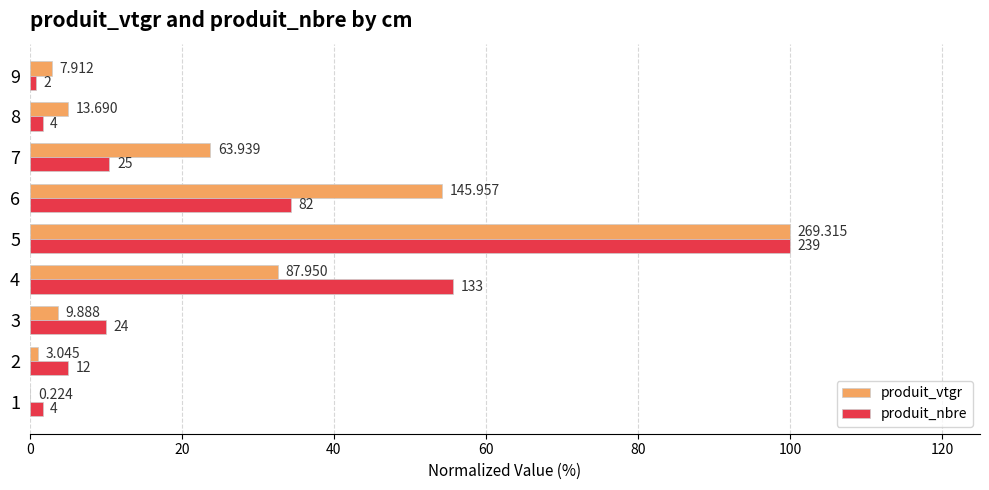

Reading right to left, transcribe all the data shown in this chart.

produit_vtgr: 2.9	5.1	23.7	54.2	100.0	32.7	3.7	1.1	0.1
produit_nbre: 0.8	1.7	10.5	34.3	100.0	55.6	10.0	5.0	1.7